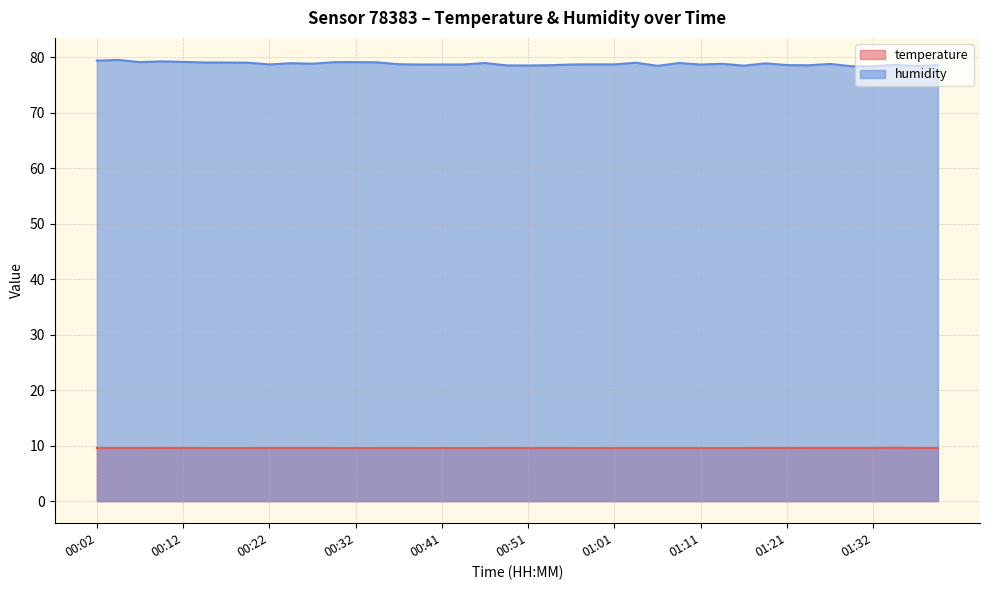

How many lines are shown in the chart?

2